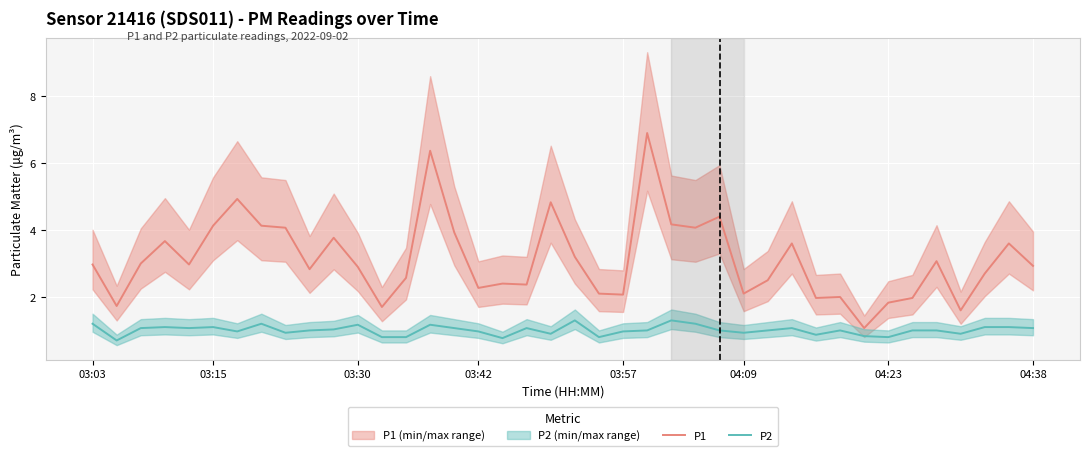

True or false: P1 and P2 intersect in this chart.

False